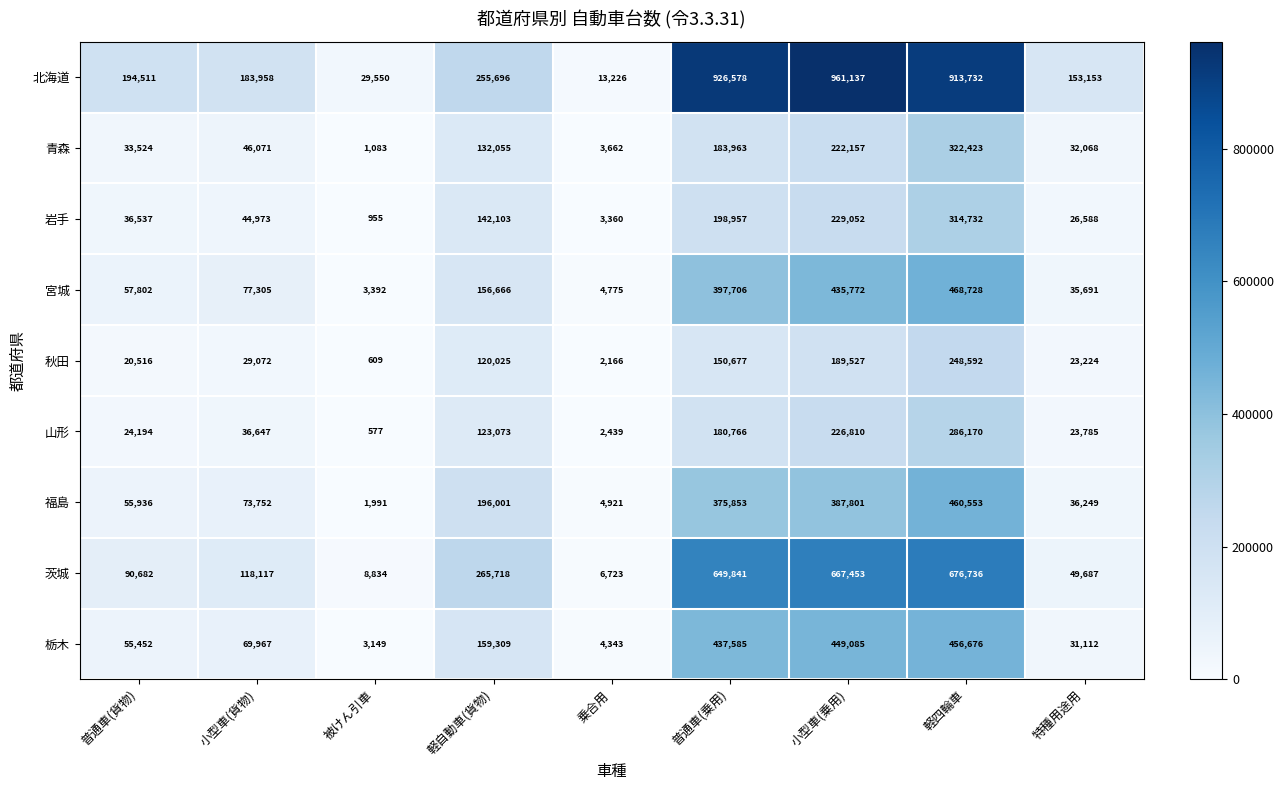

What is the maximum value shown in the chart?

961137